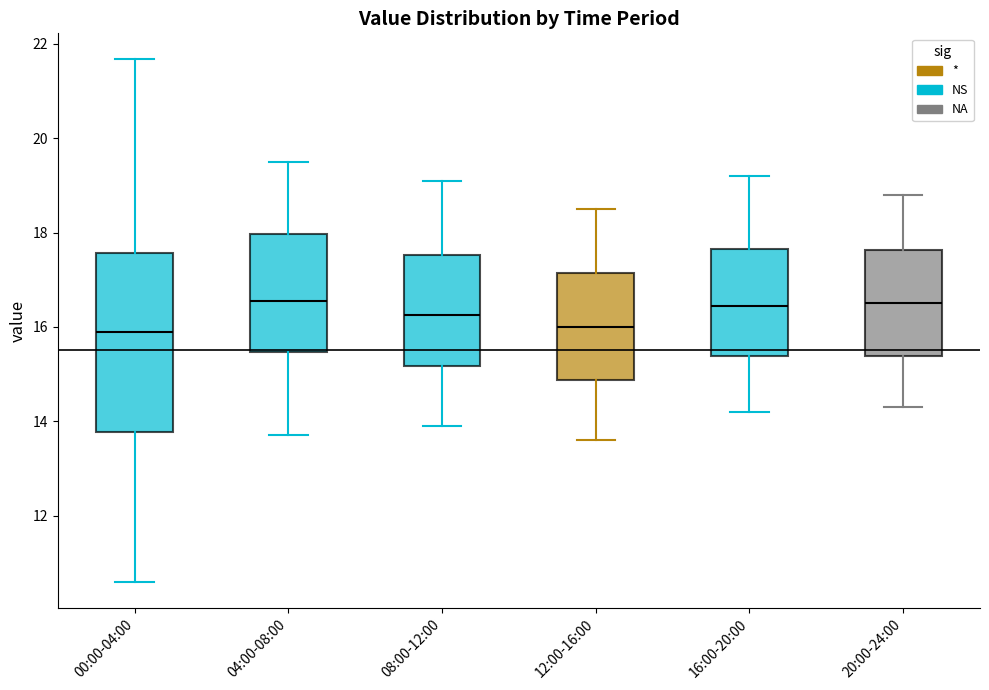

Where does the lower whisker of the box for 00:00-04:00 end on the y-axis? The values are not printed on the chart, so give them approximately, as read against the axis.

10.6